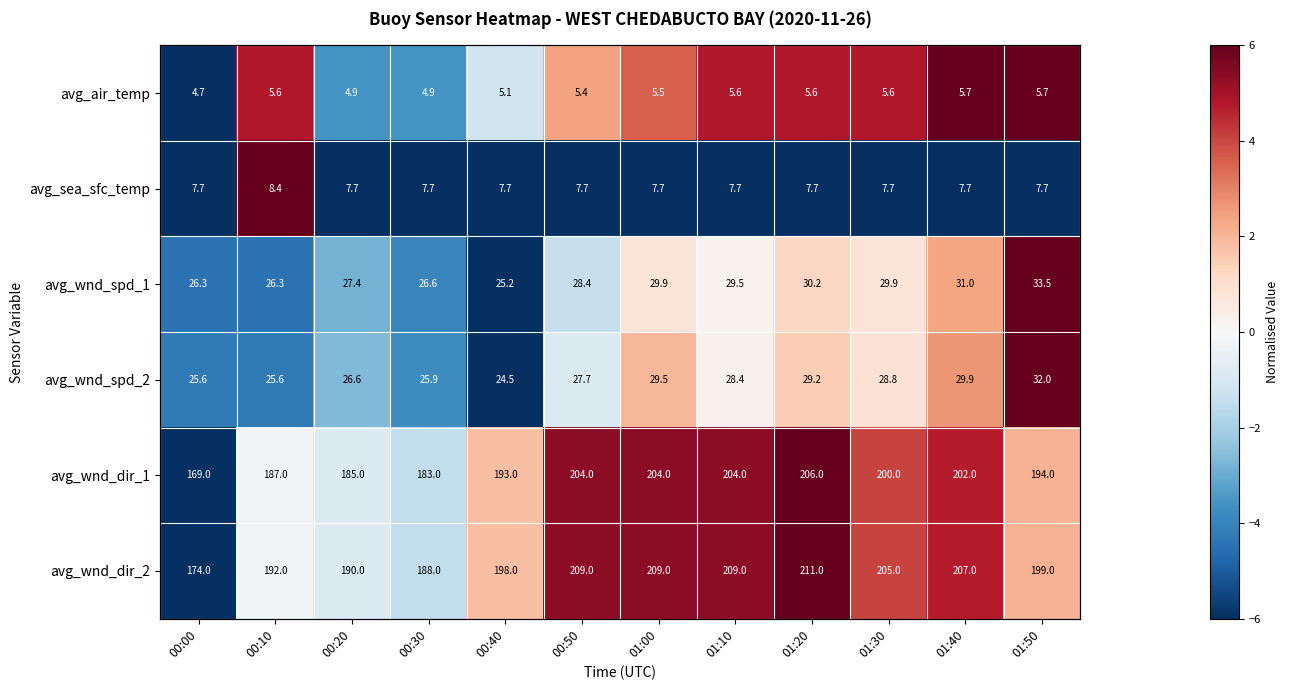

The value of avg_wnd_dir_1 at 01:50 is 1.2. True or false?

False